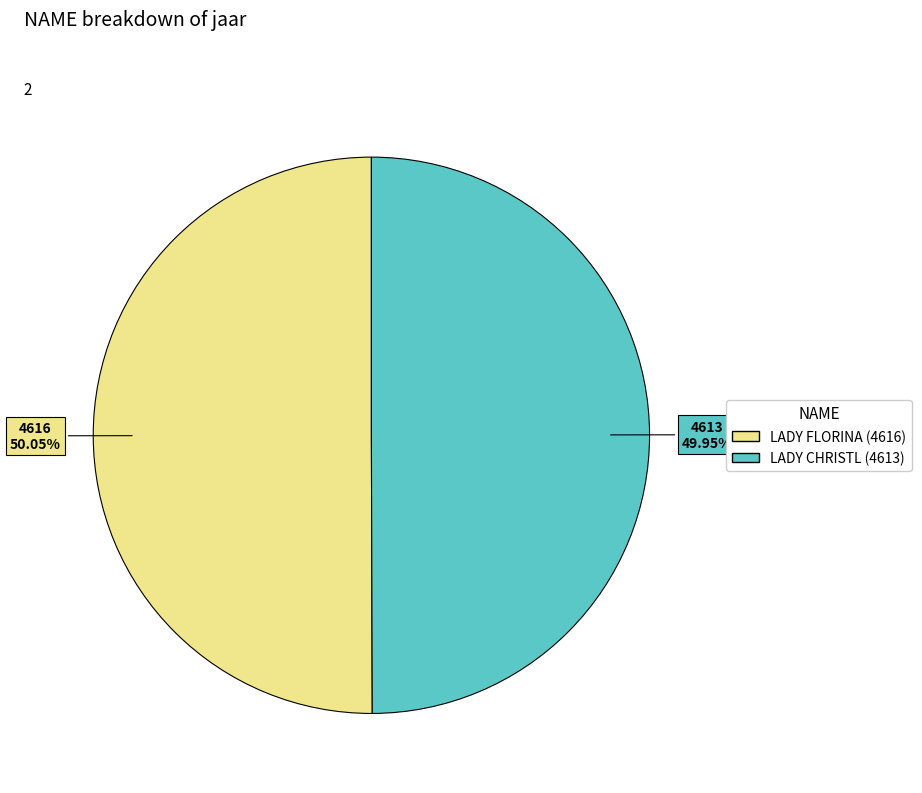

How many slices are in this pie chart?

2